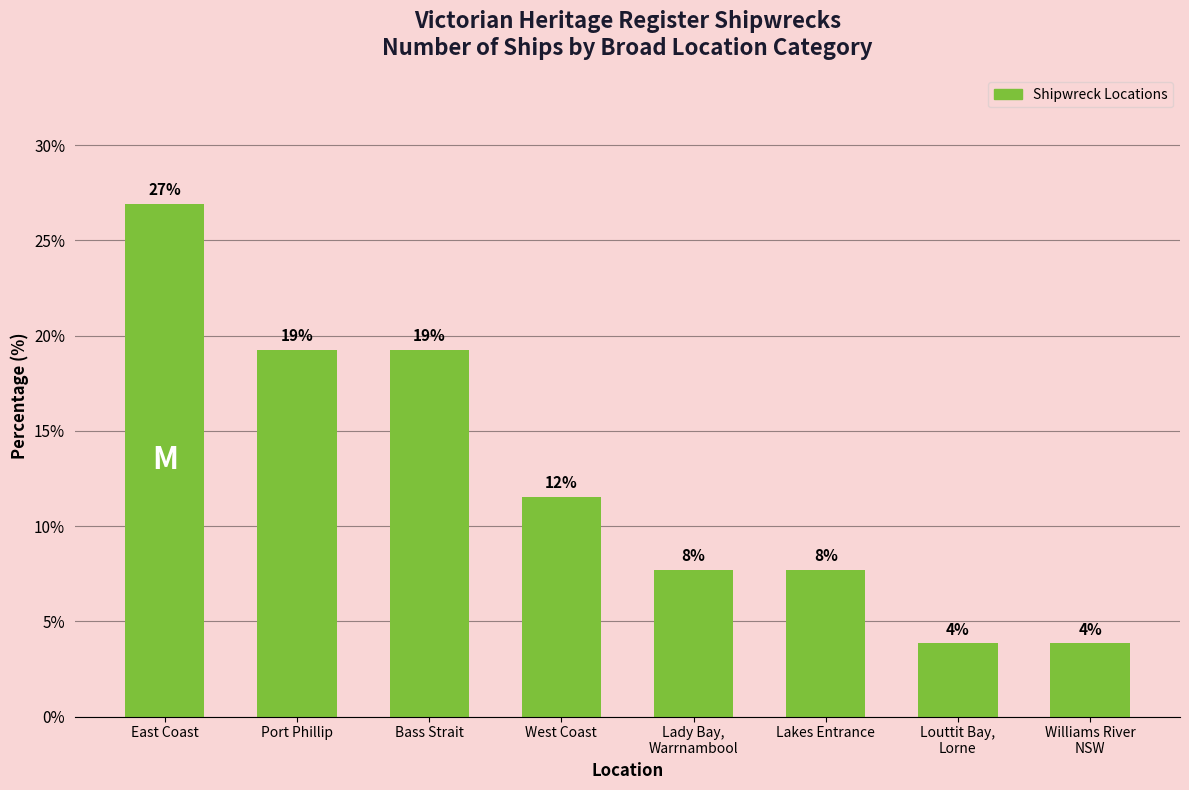

Are the bars horizontal?

No